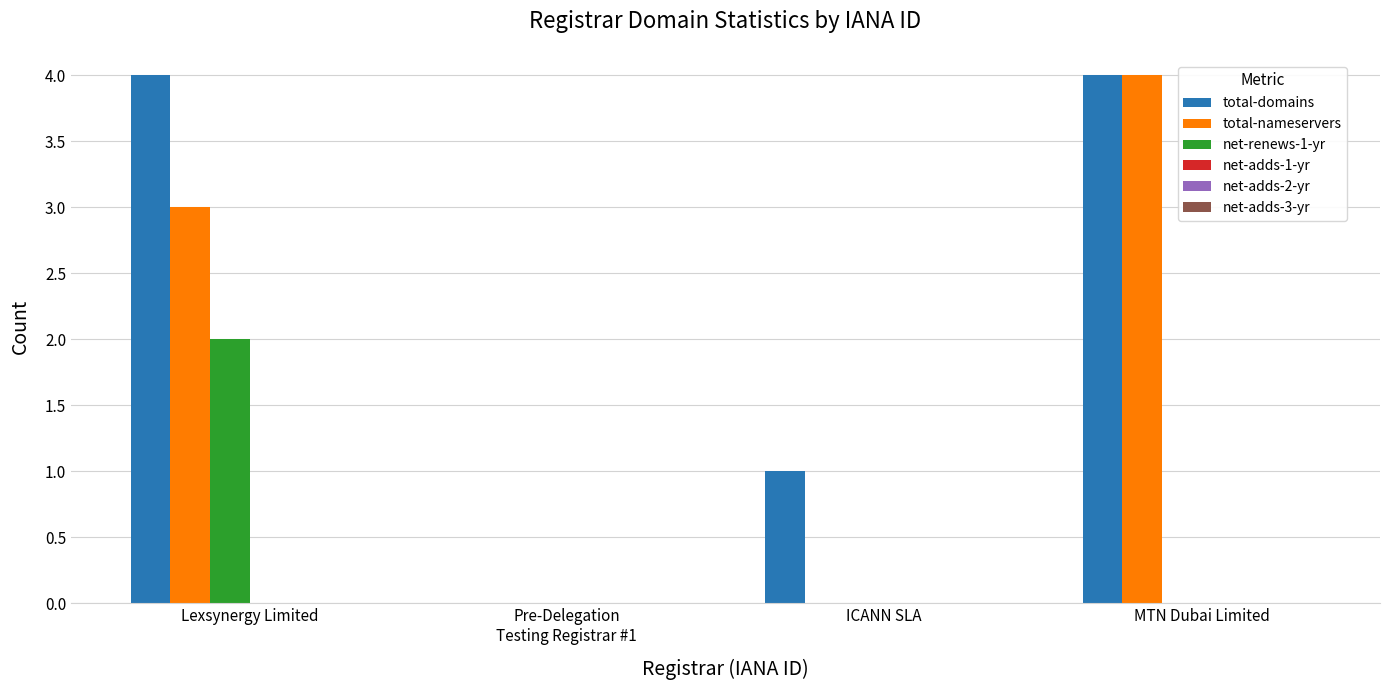

What is the total value across all series at MTN Dubai Limited?

8